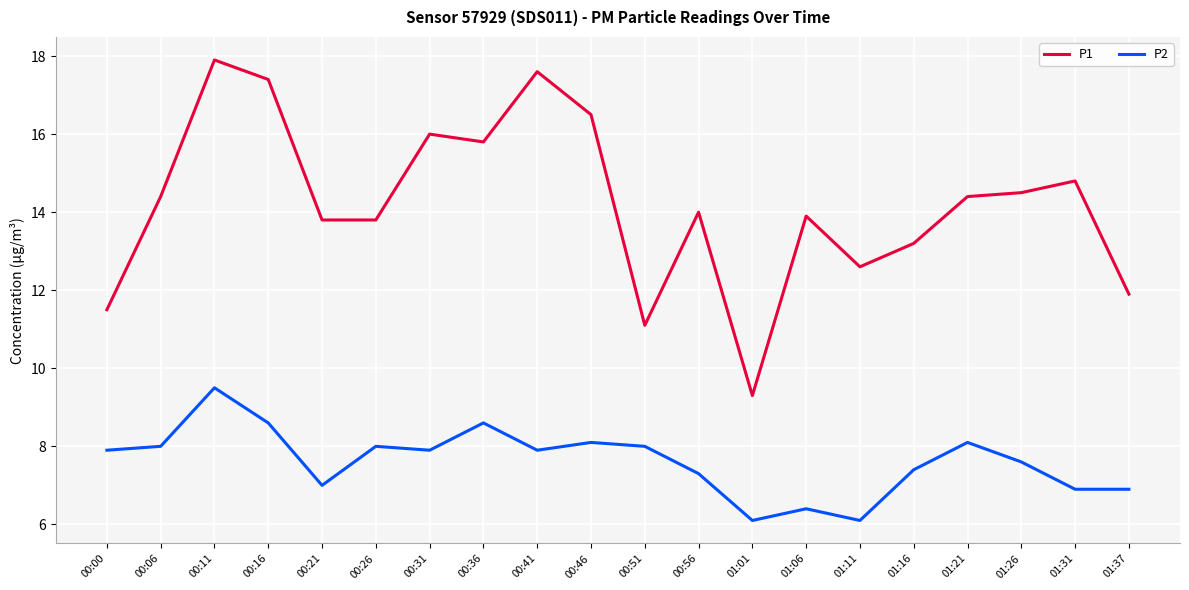

Where is P1 nearest to the value 13?

01:16